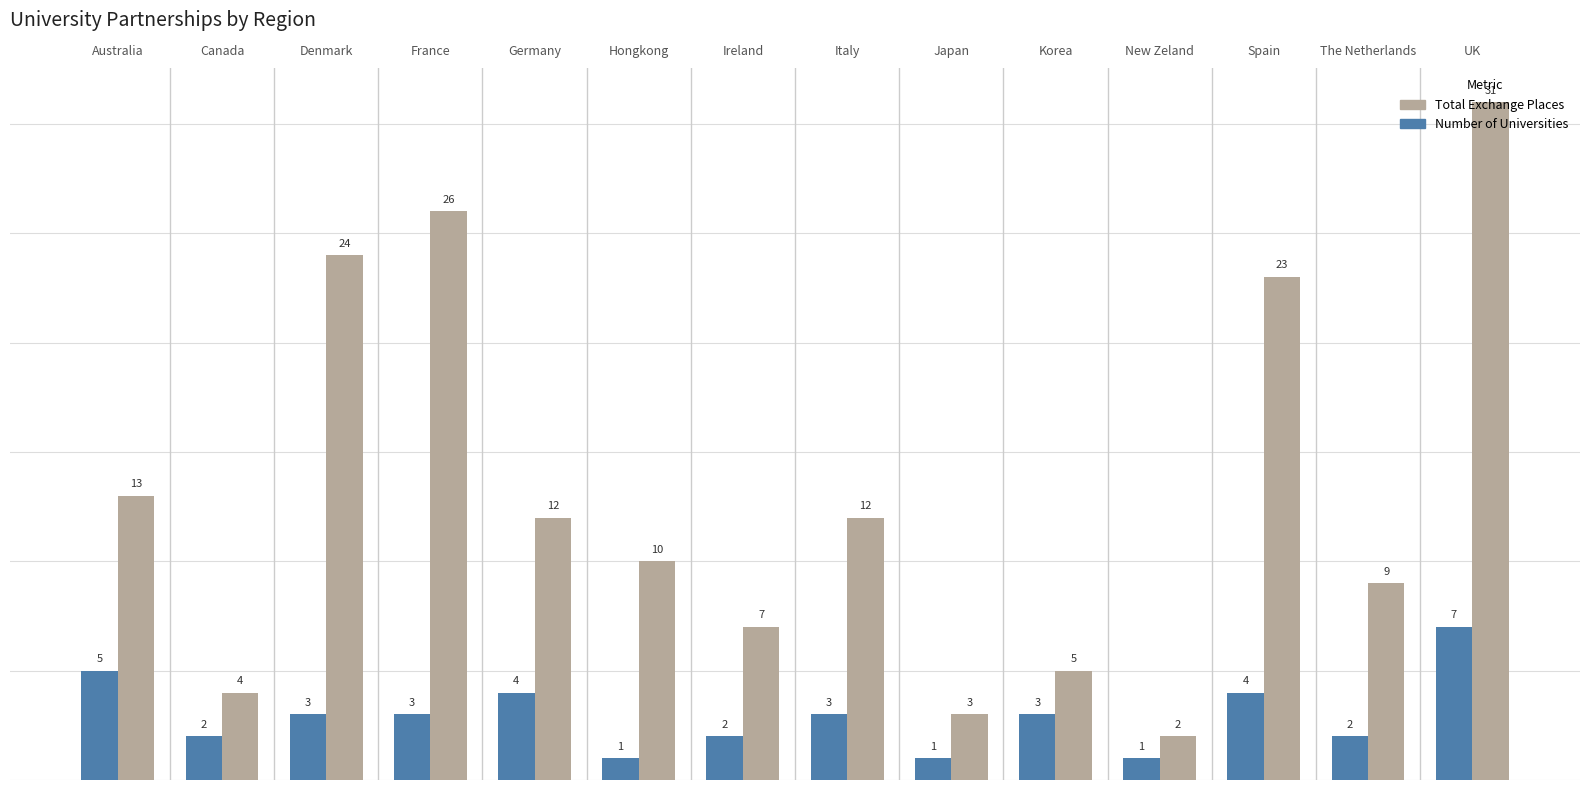

How many groups of bars are there?

14